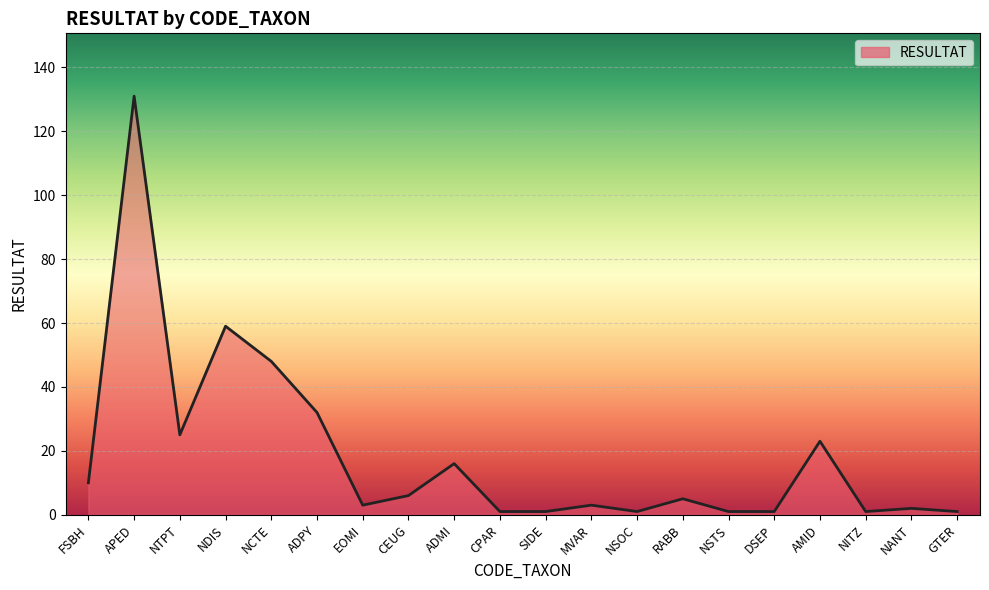

Reading left to right, transcribe all the data shown in this chart.

10	131	25	59	48	32	3	6	16	1	1	3	1	5	1	1	23	1	2	1